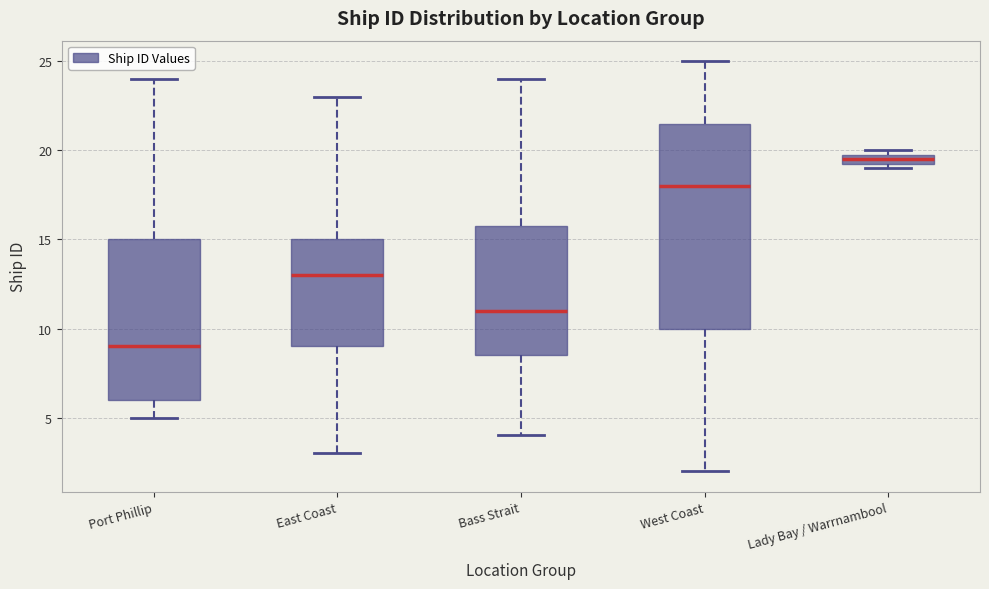

Where does the upper whisker of the box for East Coast end on the y-axis? The values are not printed on the chart, so give them approximately, as read against the axis.

23.0